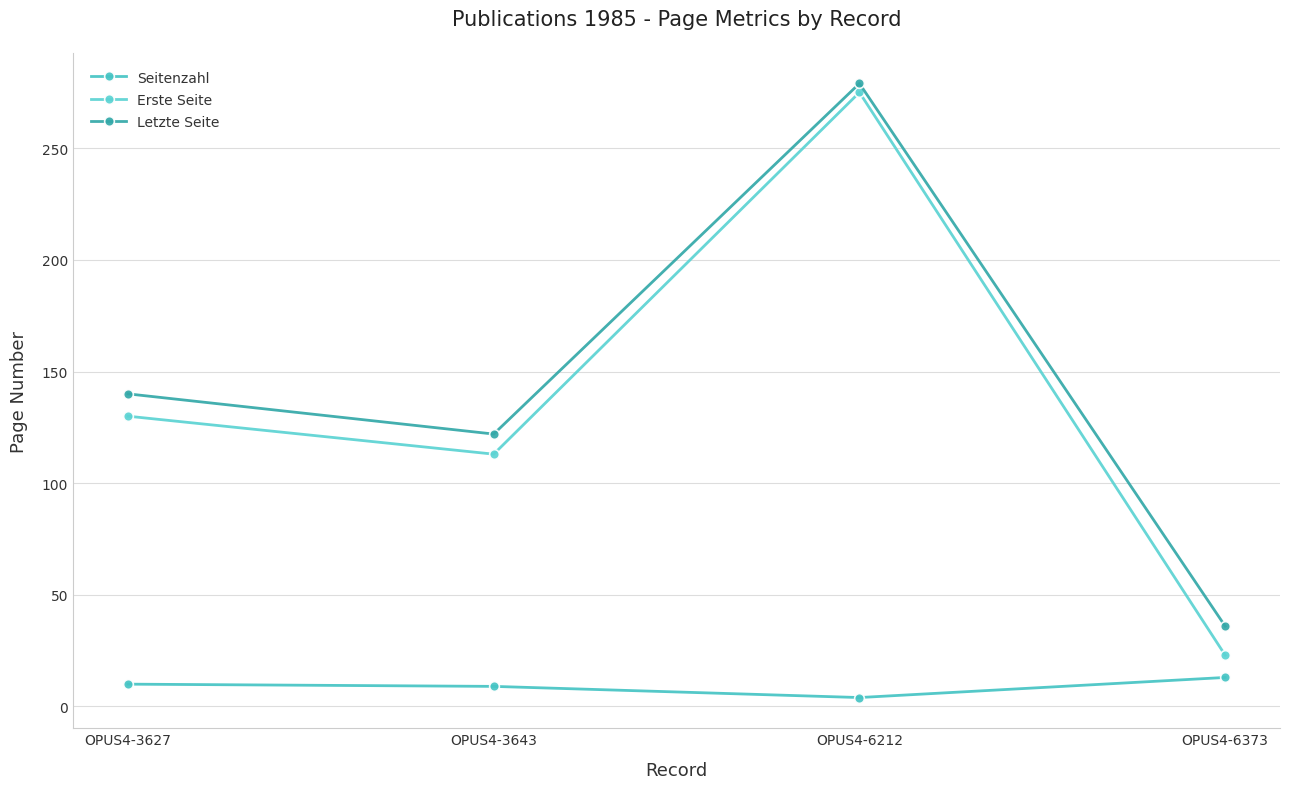

What is the average value of the Letzte Seite series?

144